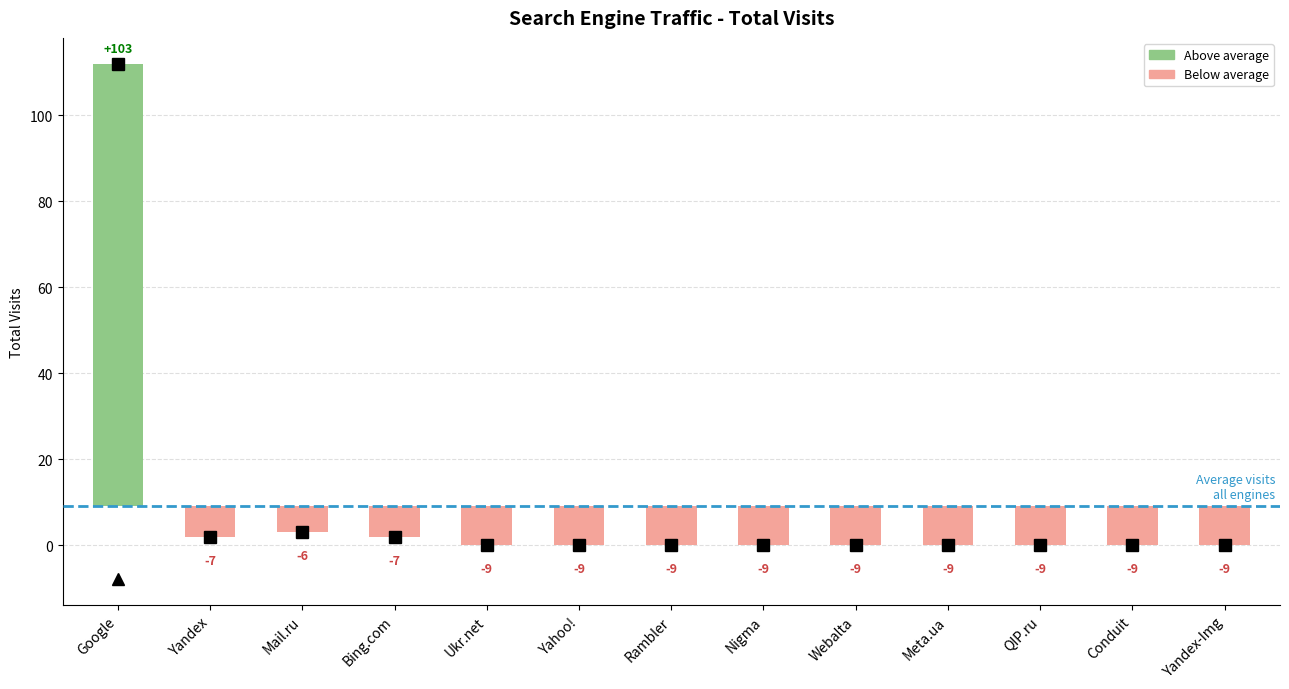

What position from the left is QIP.ru?

11